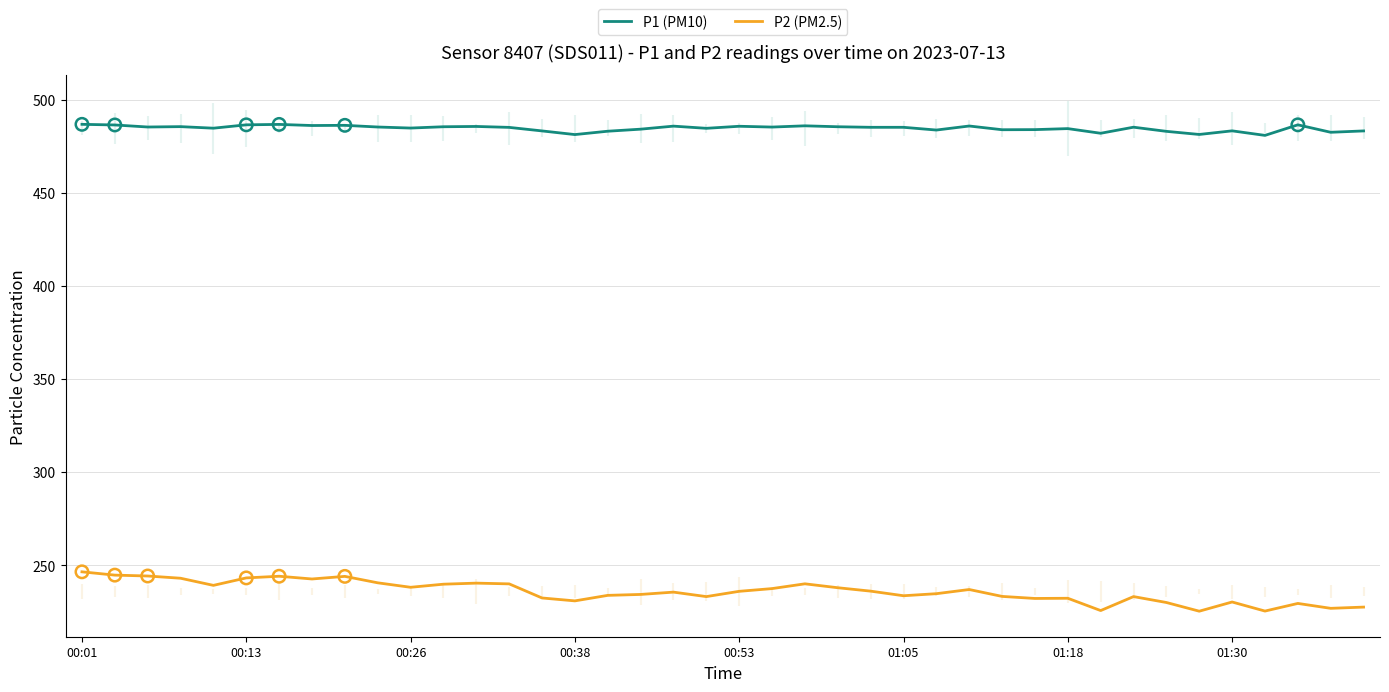

Which series reaches the minimum Y coordinate?

P2 (PM2.5)